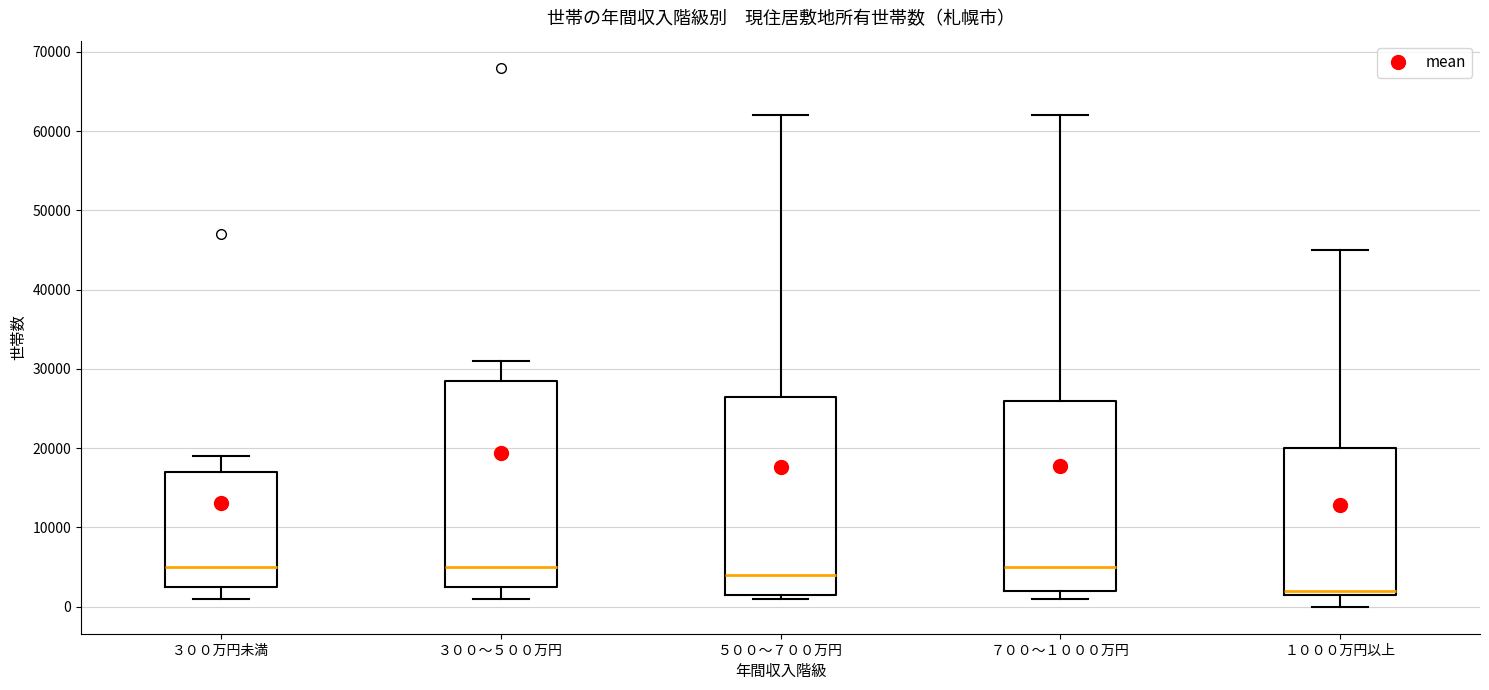

Reading left to right, read every box against the y-axis: the position of its median line, the range the box covers, and the ends of its whiskers. The values are not printed on the chart, so give them approximately, as read against the axis.

３００万円未満: median 5000, box 3000 to 17000, whiskers 1000 to 19000
３００～５００万円: median 5000, box 3000 to 29000, whiskers 1000 to 31000
５００～７００万円: median 4000, box 2000 to 27000, whiskers 1000 to 62000
７００～１０００万円: median 5000, box 2000 to 26000, whiskers 1000 to 62000
１０００万円以上: median 2000 (just above the box's lower edge), box 2000 to 20000, whiskers 0 to 45000